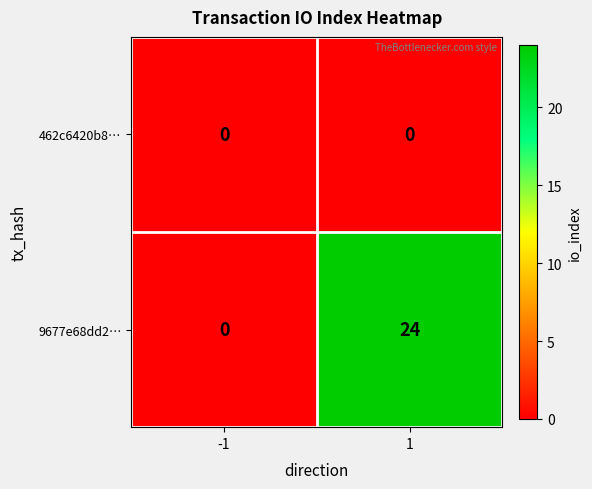

True or false: 9677e68dd2… has a value of -14 at -1.

False